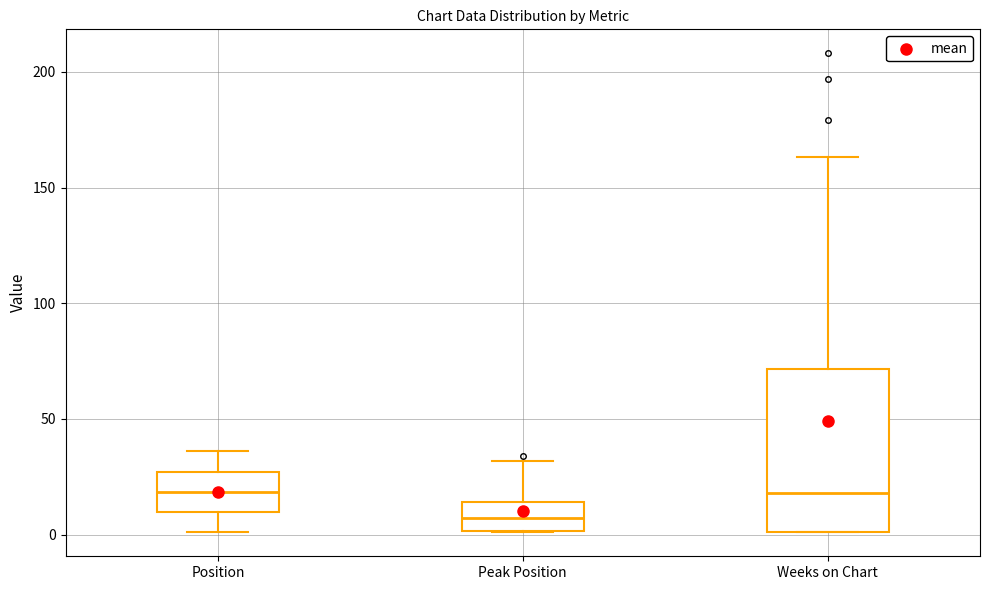

Where does the median line of the box for Peak Position sit on the y-axis? The values are not printed on the chart, so give them approximately, as read against the axis.

5